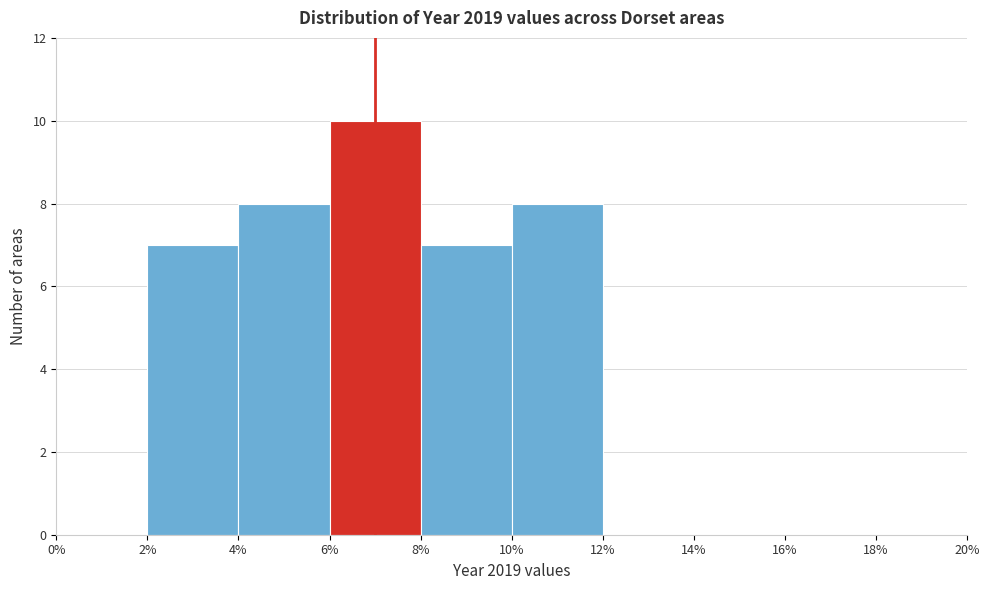

What is the height of the bar covering 2% to 4% on the x-axis? The values are not printed on the chart, so give them approximately, as read against the axis.

7